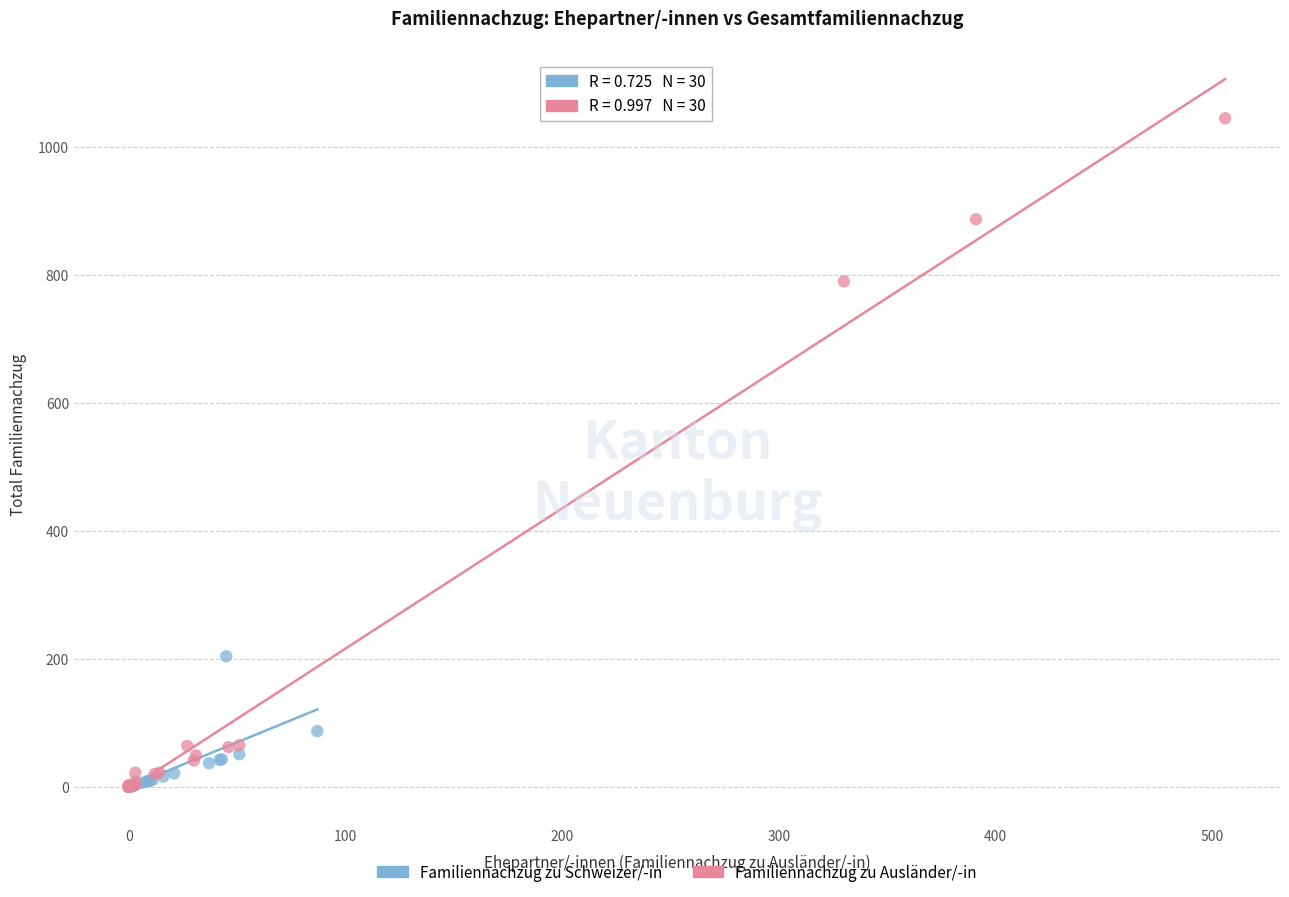

What are all the series names shown in the legend?

Familiennachzug zu Schweizer/-in, Familiennachzug zu Ausländer/-in